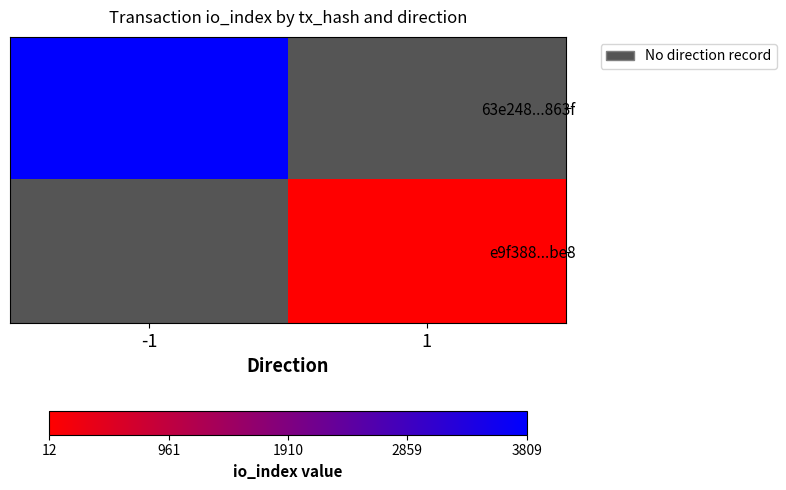

Is the value of e9f388...be8 at 1 greater than the value of 63e248...863f at 1?

No